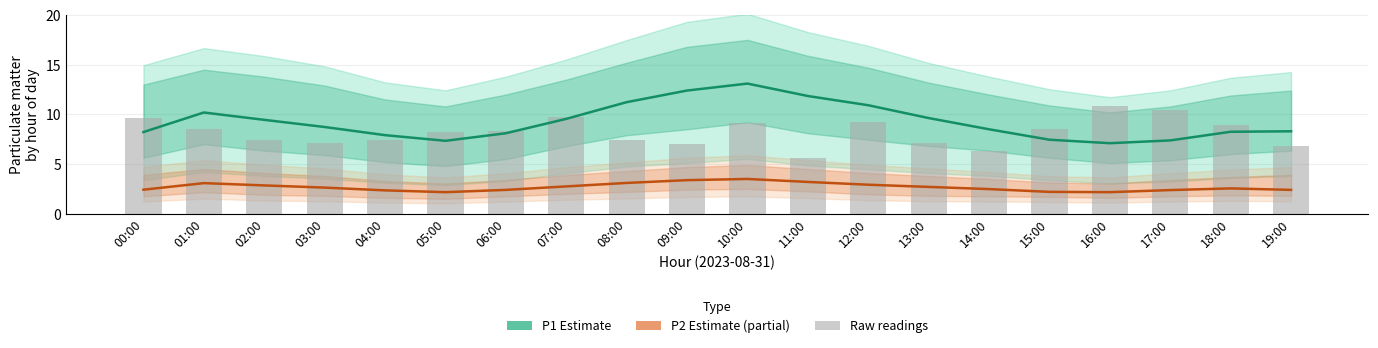

Rank the series at 16:00 from highest to lowest value.

Raw P1, P1 (Estimate), P2 (Estimate based on partial data)